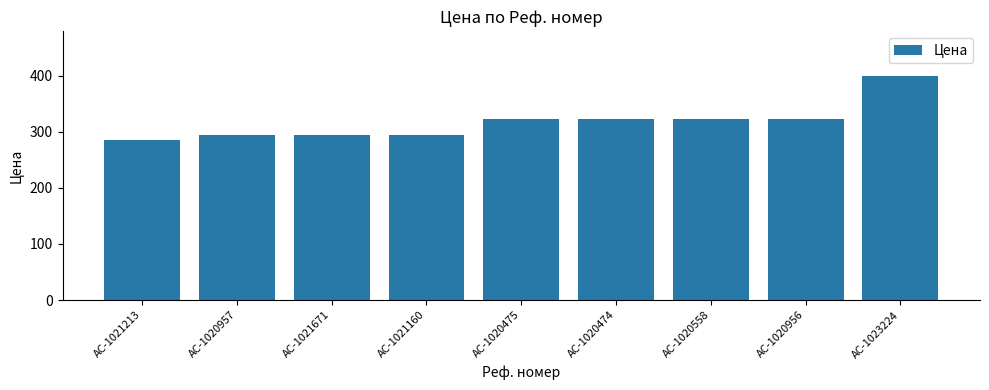

What is the label of the 8th bar from the right?

AC-1020957